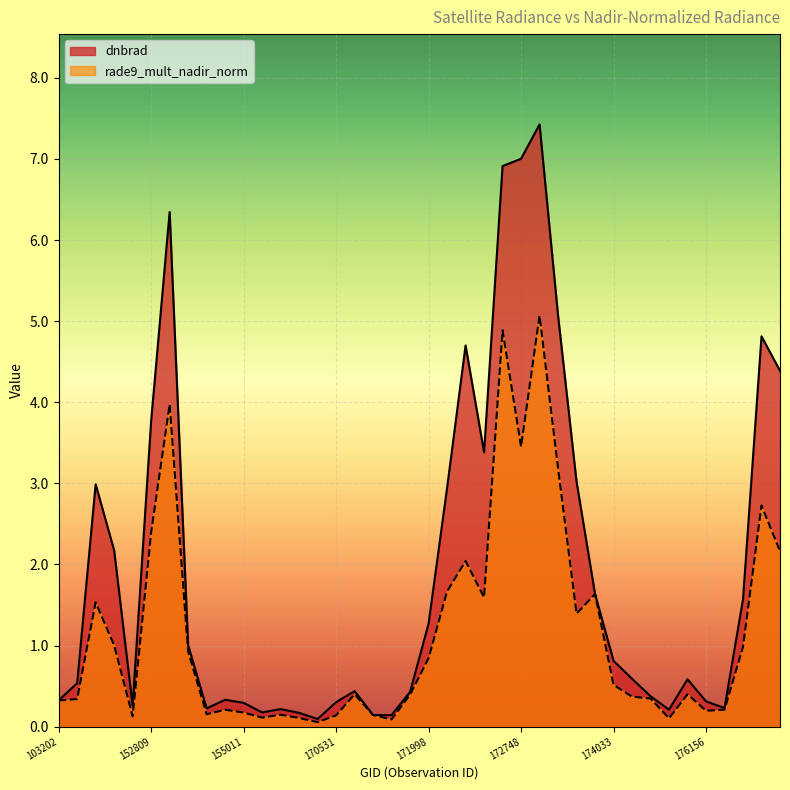

Is the value of dnbrad at 131476 greater than the value of rade9_mult_nadir_norm at 148550?

Yes